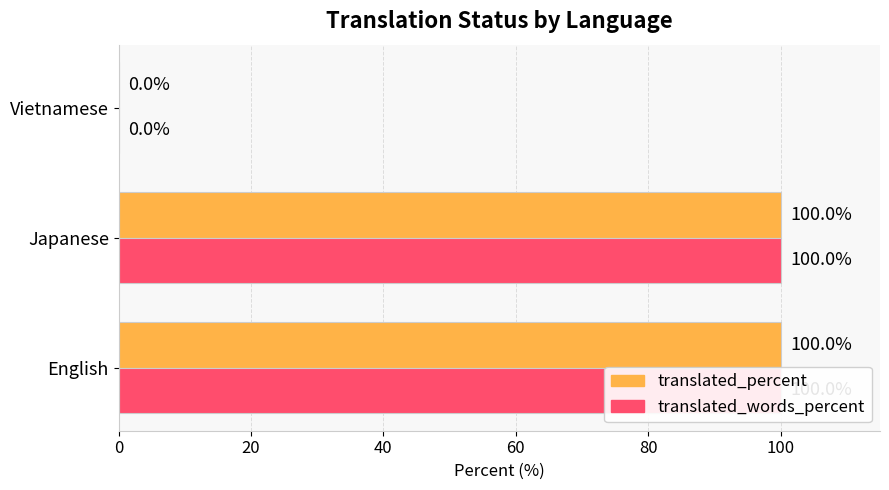

Which series has the largest range (max minus min)?

translated_percent